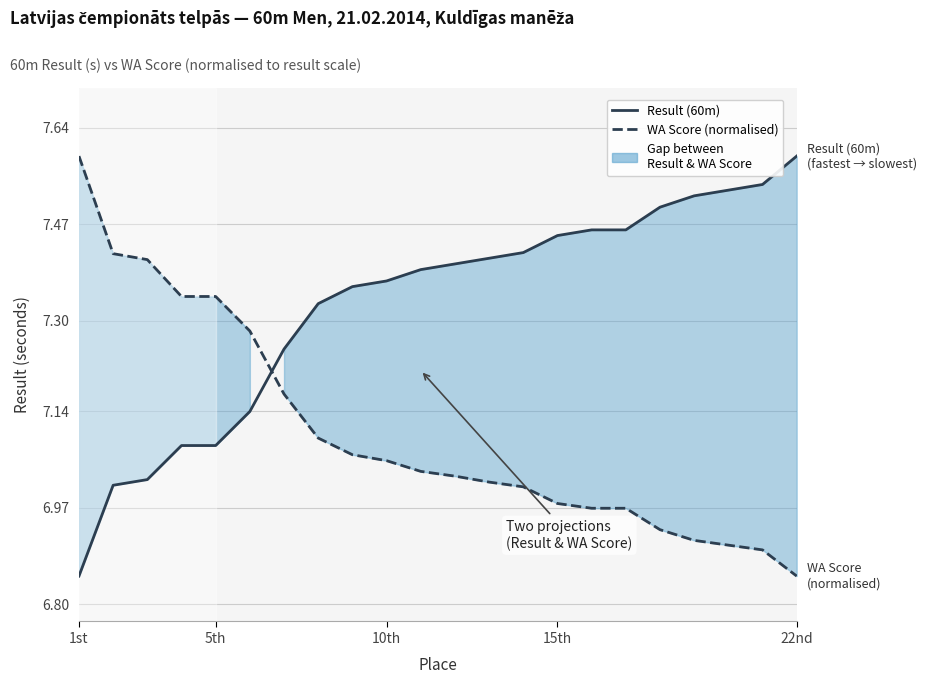

Reading left to right, list all the values displayed in this chart.

Result (60m): 6.8	7.0	7.0	7.1	7.1	7.1	7.2	7.3	7.4	7.4	7.4	7.4	7.4	7.4	7.5	7.5	7.5	7.5	7.5	7.5	7.5	7.6
WA Score (normalised): 7.6	7.4	7.4	7.3	7.3	7.3	7.2	7.1	7.1	7.1	7.0	7.0	7.0	7.0	7.0	7.0	7.0	6.9	6.9	6.9	6.9	6.8